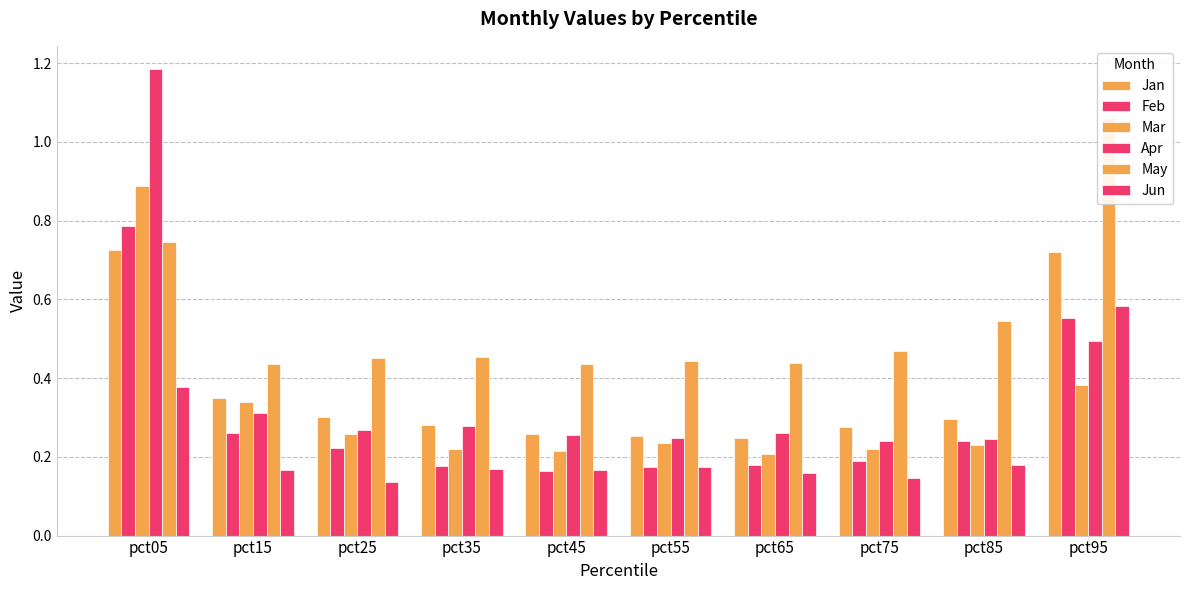

Reading right to left, extract all data points from this chart.

Jan: pct95=0.7	pct85=0.3	pct75=0.3	pct65=0.2	pct55=0.3	pct45=0.3	pct35=0.3	pct25=0.3	pct15=0.4	pct05=0.7
Feb: pct95=0.6	pct85=0.2	pct75=0.2	pct65=0.2	pct55=0.2	pct45=0.2	pct35=0.2	pct25=0.2	pct15=0.3	pct05=0.8
Mar: pct95=0.4	pct85=0.2	pct75=0.2	pct65=0.2	pct55=0.2	pct45=0.2	pct35=0.2	pct25=0.3	pct15=0.3	pct05=0.9
Apr: pct95=0.5	pct85=0.2	pct75=0.2	pct65=0.3	pct55=0.2	pct45=0.3	pct35=0.3	pct25=0.3	pct15=0.3	pct05=1.2
May: pct95=1.1	pct85=0.5	pct75=0.5	pct65=0.4	pct55=0.4	pct45=0.4	pct35=0.5	pct25=0.5	pct15=0.4	pct05=0.7
Jun: pct95=0.6	pct85=0.2	pct75=0.1	pct65=0.2	pct55=0.2	pct45=0.2	pct35=0.2	pct25=0.1	pct15=0.2	pct05=0.4